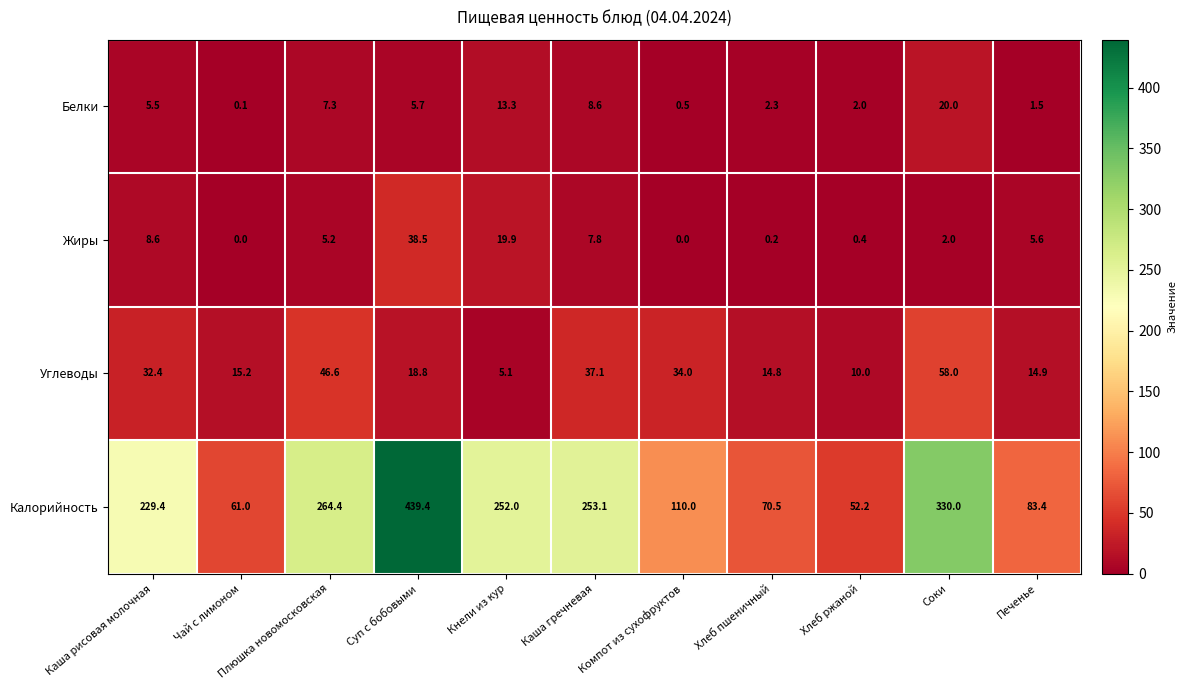

The Белки series shows 3.9 at Хлеб пшеничный. True or false?

False